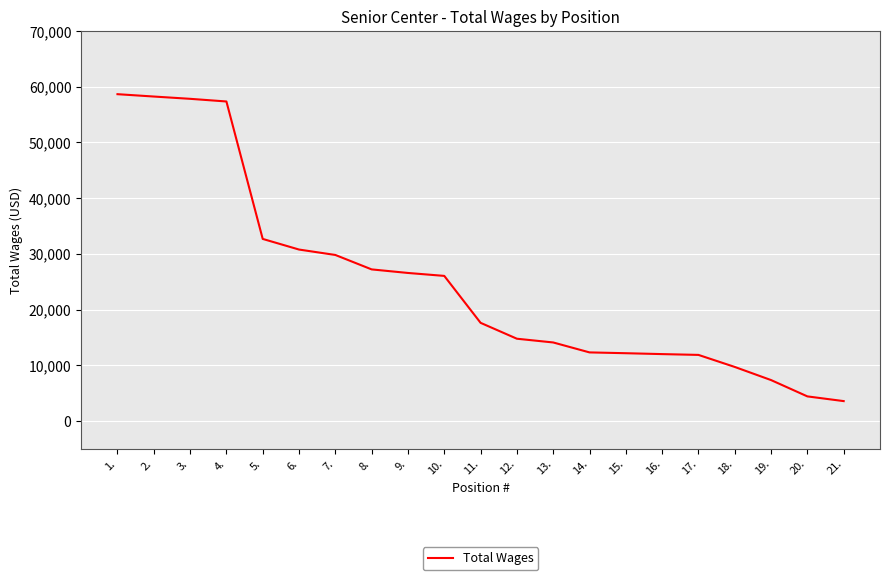

Read the value at 3..

57836